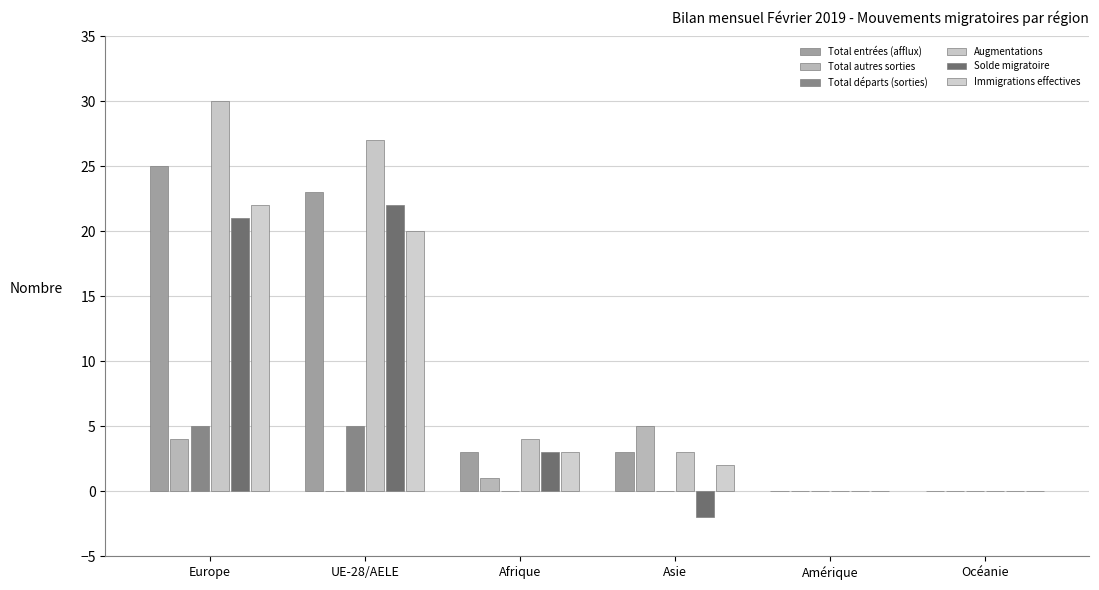

How many groups of bars are there?

6